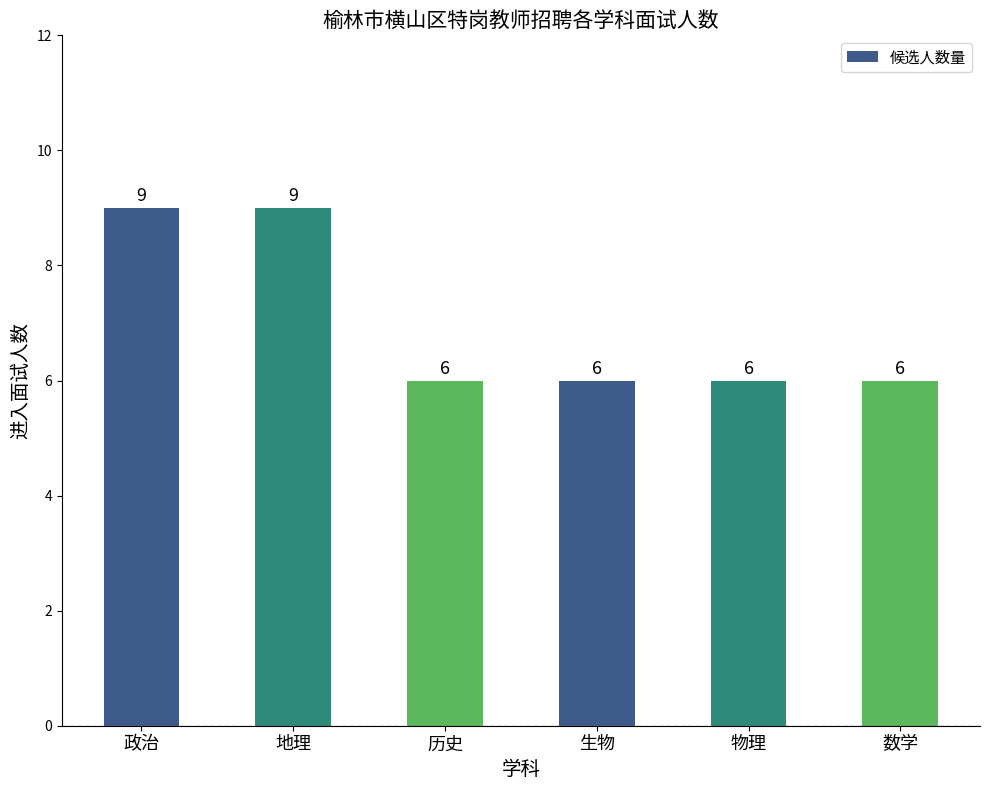

Reading left to right, what are all the values shown in this chart?

政治=9	地理=9	历史=6	生物=6	物理=6	数学=6